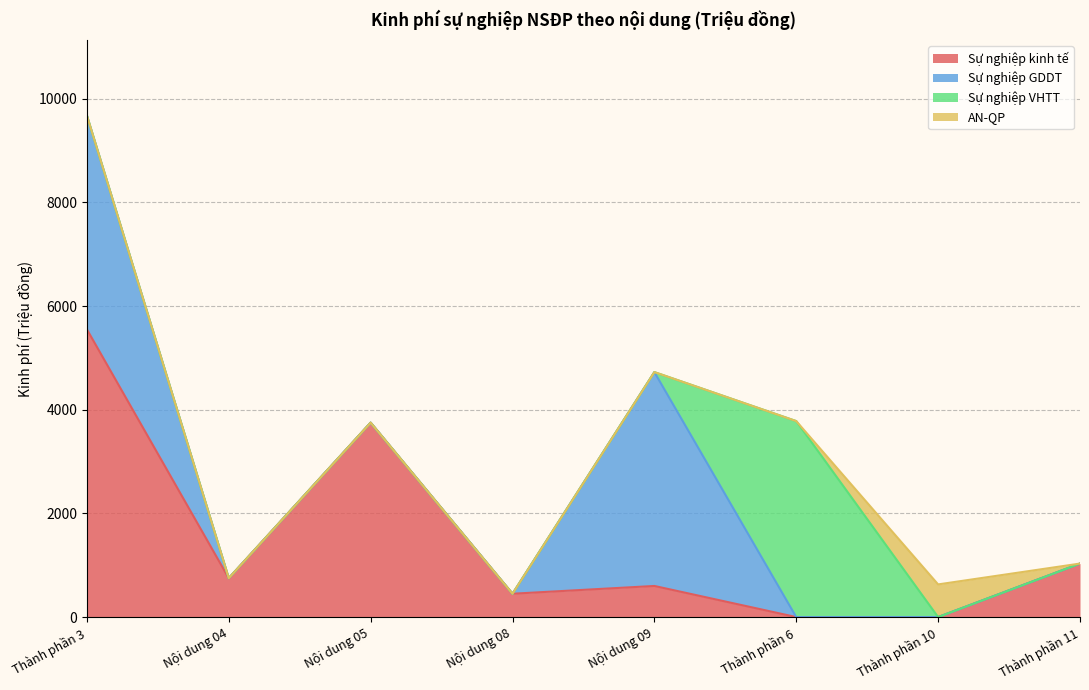

Which series has the widest spread of values?

Sự nghiệp kinh tế